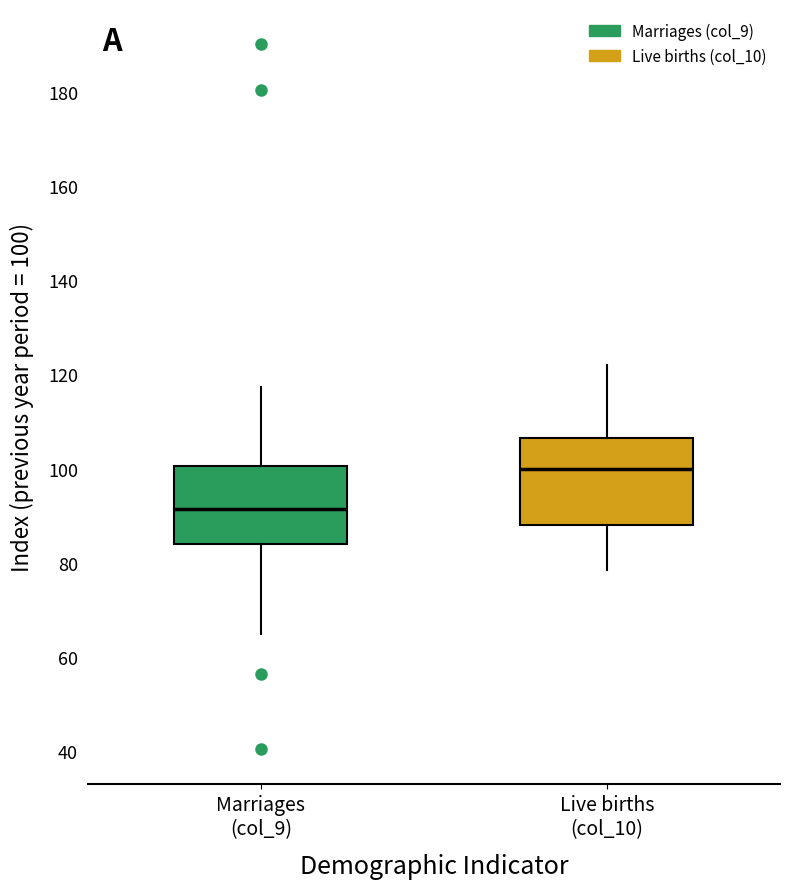

Reading left to right, transcribe this box plot: for each box, give where its median line is, the range the box spans, and where its two whiskers end, as read against the y-axis. The values are not printed on the chart, so give them approximately, as read against the axis.

Marriages (col_9): median 92, box 84 to 100, whiskers 64 to 118
Live births (col_10): median 100, box 88 to 106, whiskers 78 to 122